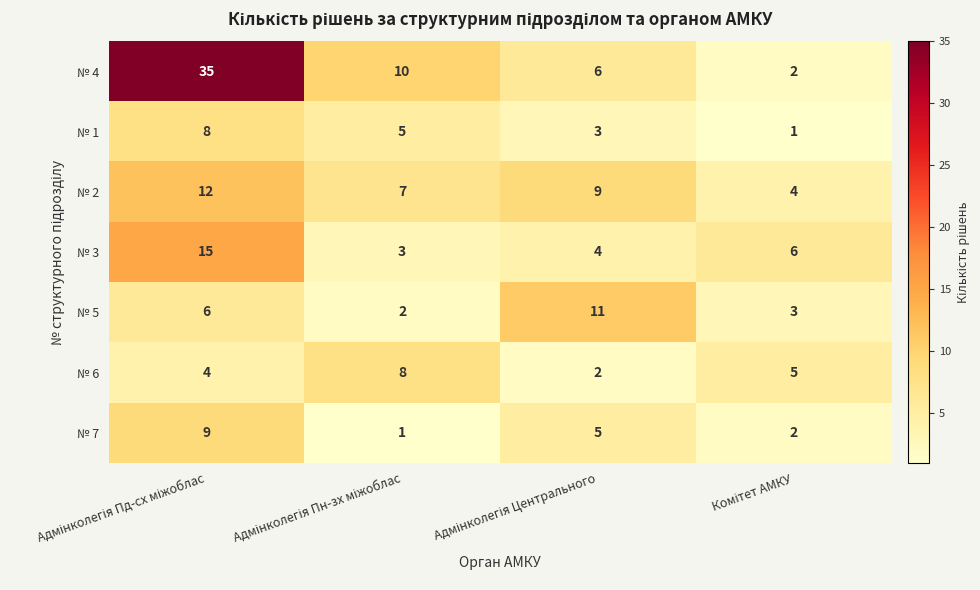

Reading left to right, what are all the values shown in this chart?

№ 4: 35	10	6	2
№ 1: 8	5	3	1
№ 2: 12	7	9	4
№ 3: 15	3	4	6
№ 5: 6	2	11	3
№ 6: 4	8	2	5
№ 7: 9	1	5	2